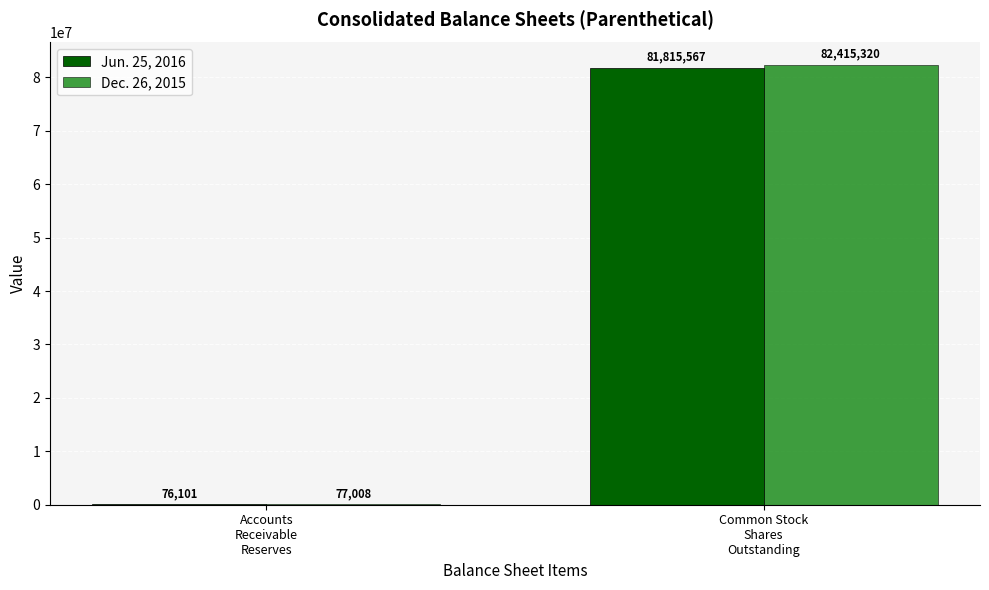

What is the label of the 1st bar from the right?

Common Stock
Shares
Outstanding